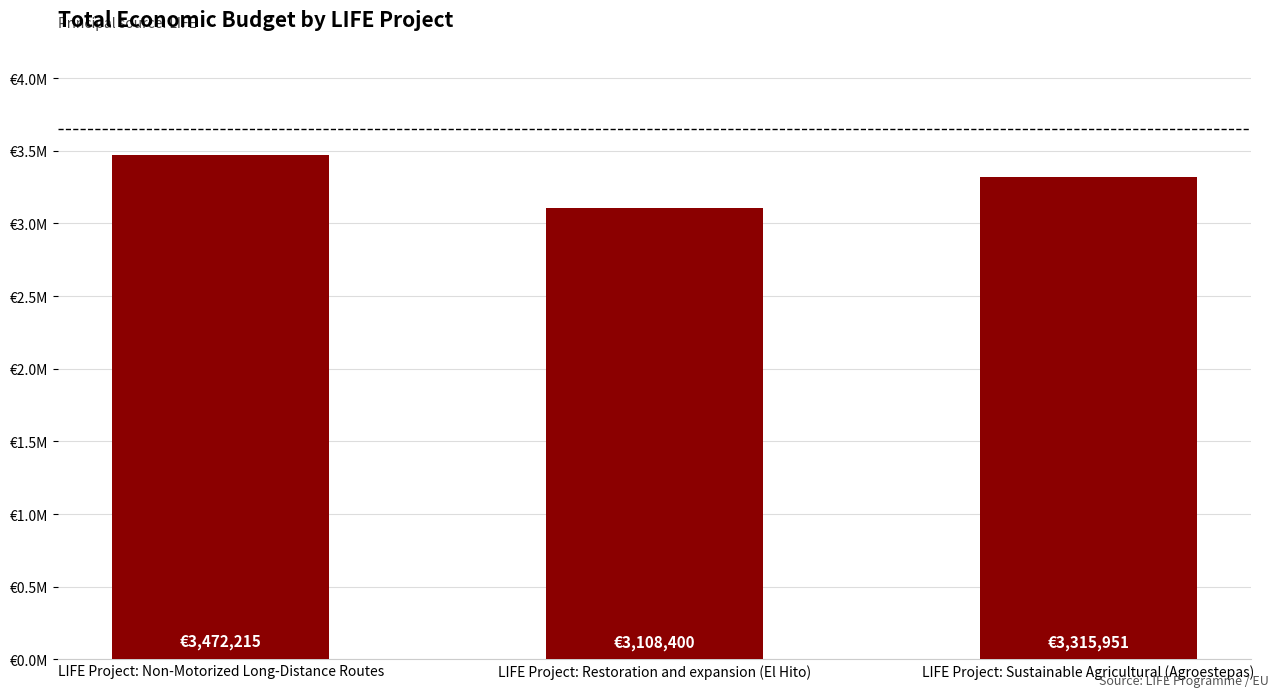

Are the bars grouped side by side (vs. stacked)?

No